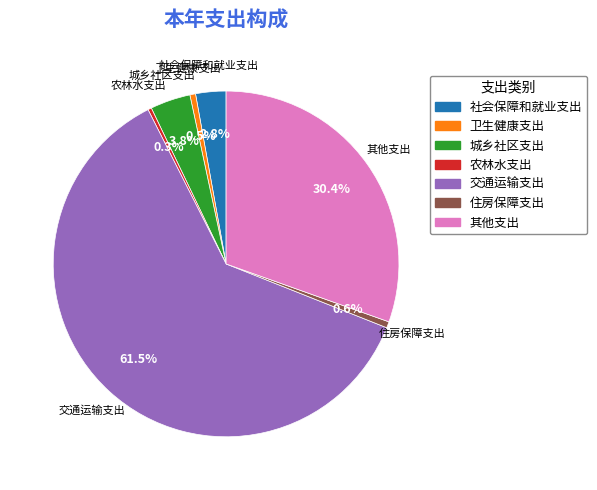

How many slices are in this pie chart?

7